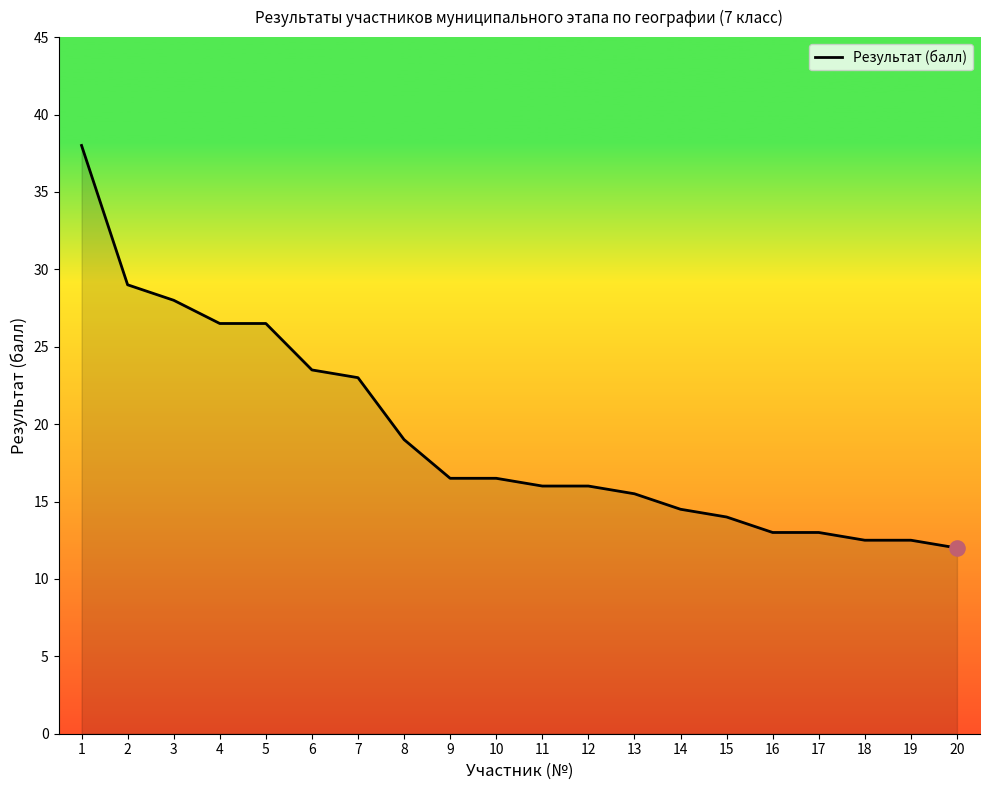

What is the ratio of the value at 18 to the value at 14?

0.9